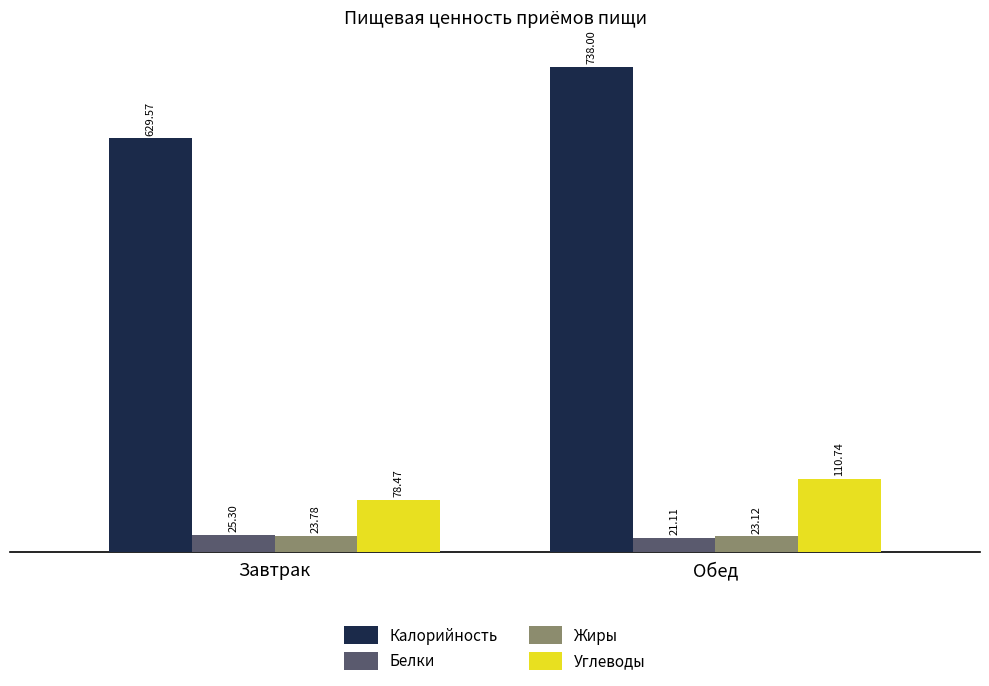

What is the value of the Калорийность bar at the 1st from the left?

629.6